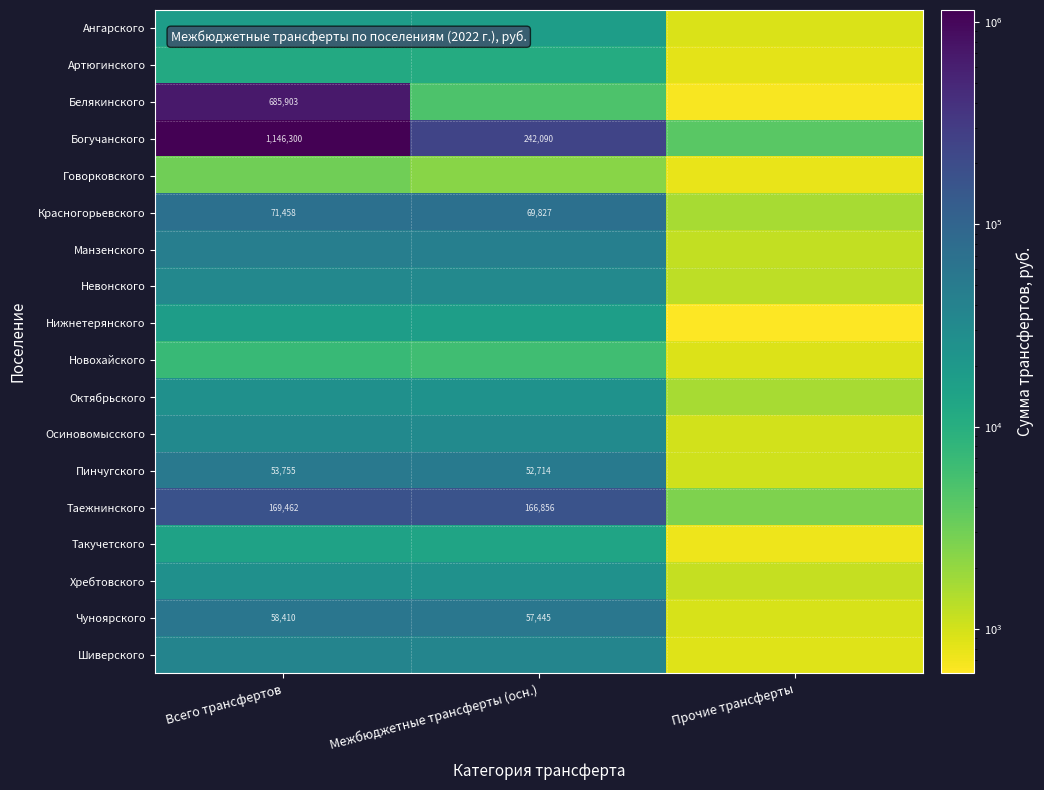

The Таежнинского series shows 109482 at Межбюджетные трансферты (осн.). True or false?

False